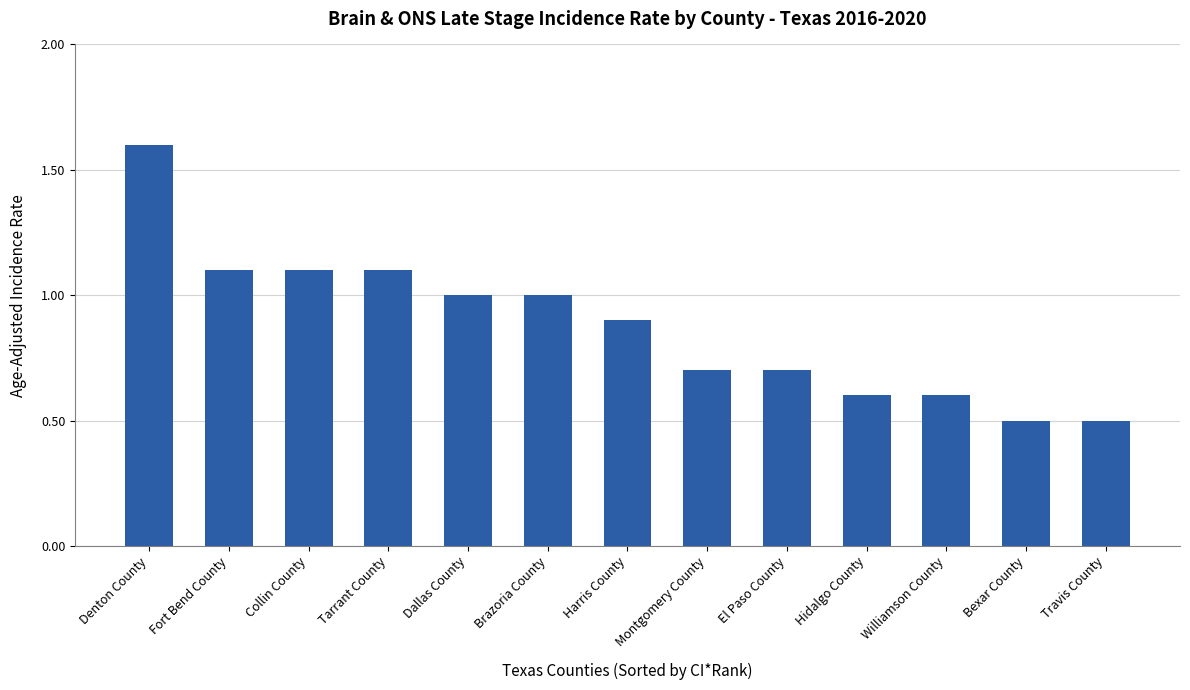

What is the sum of all values?

11.4